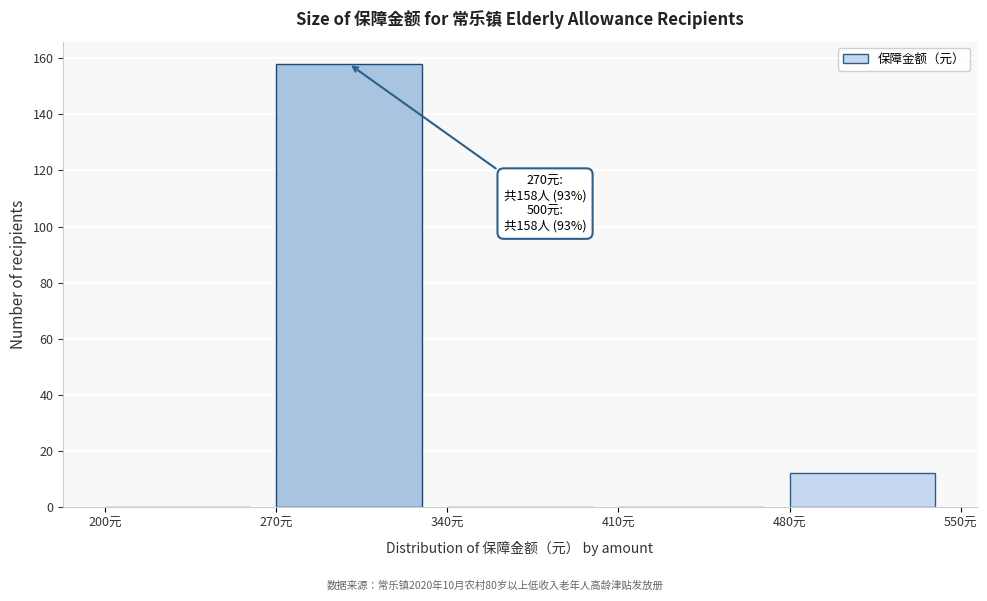

Over which range of the x-axis is the bar tallest?

270 to 340